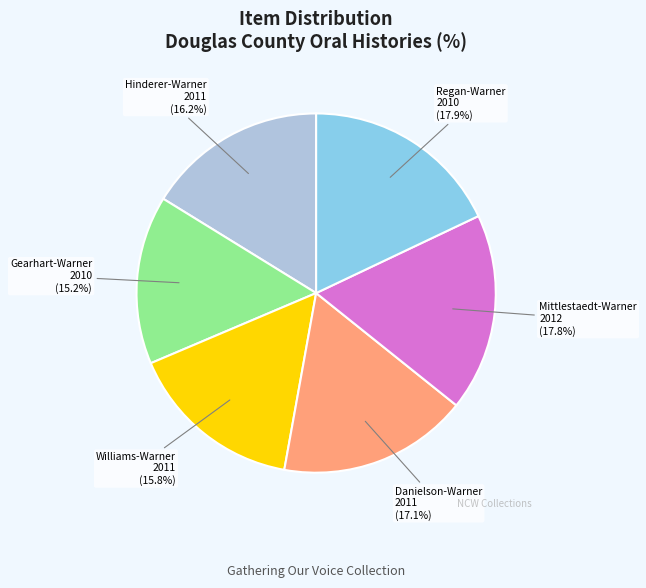

Is the sum of Williams-Warner 2011 and Mittlestaedt-Warner 2012 greater than half?

No